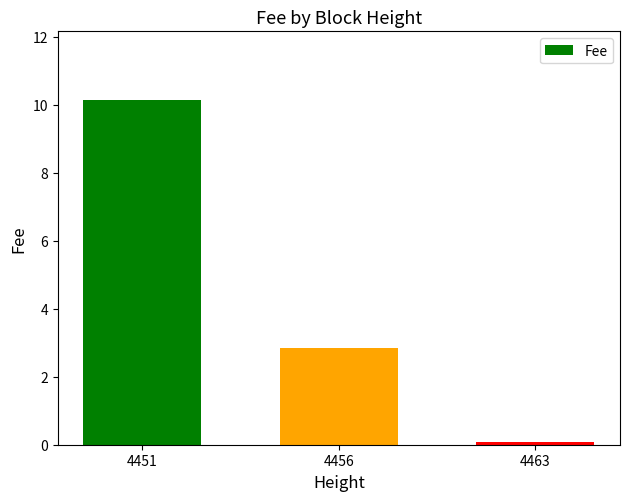

The value at 4456 is 2.9. True or false?

True